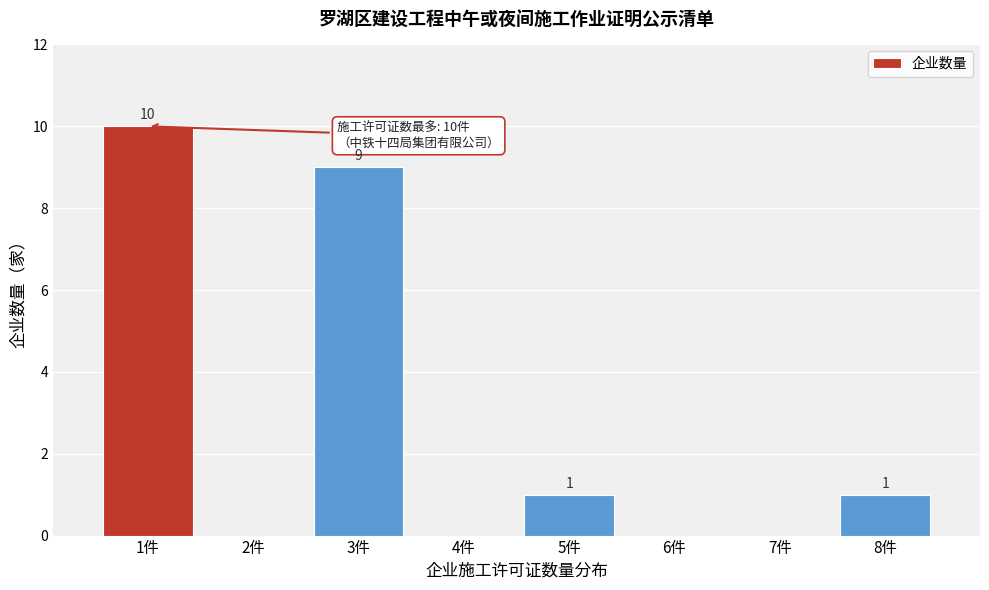

Reading right to left, list all the values displayed in this chart.

8件=1	7件=0	6件=0	5件=1	4件=0	3件=9	2件=0	1件=10